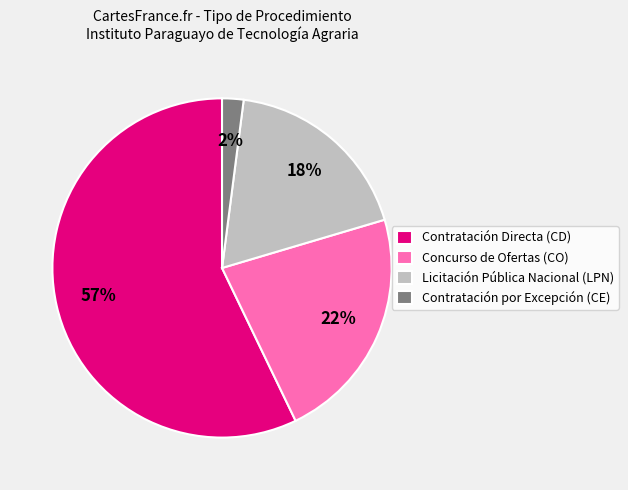

To the nearest percent, what is the average slice percentage?

25%